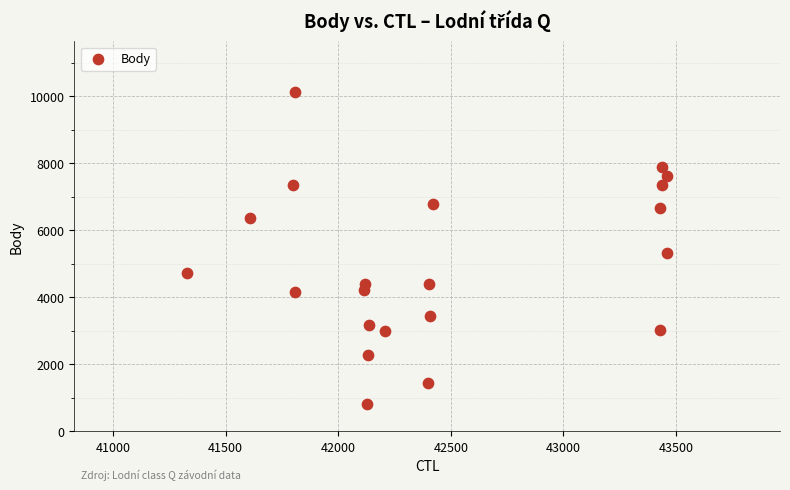

What is the range of X values (max minus min)?

2134